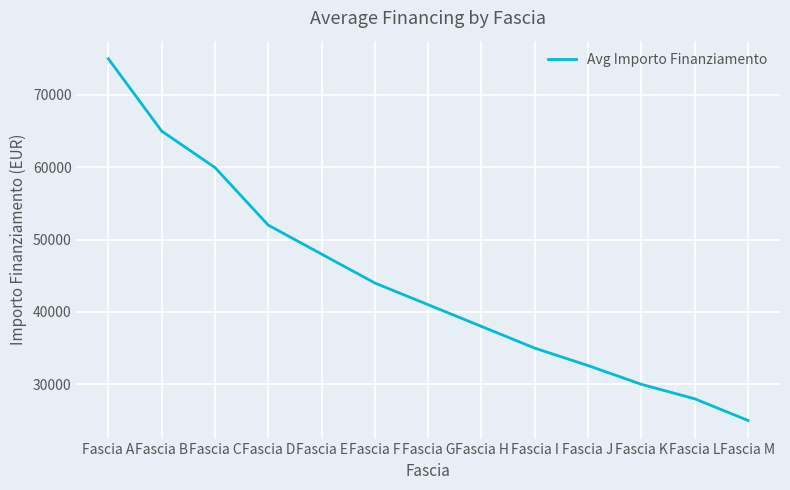

Reading left to right, what are all the values shown in this chart?

75000	65000	59966	52000	48000	44000	41000	38000	35000	32589	30000	28000	25000